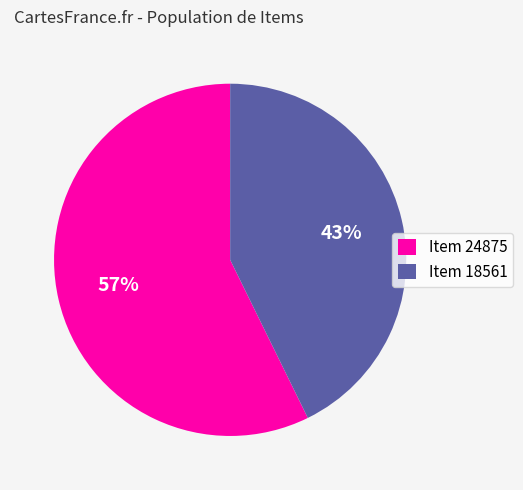

Is the sum of Item 24875 and Item 18561 greater than half?

Yes